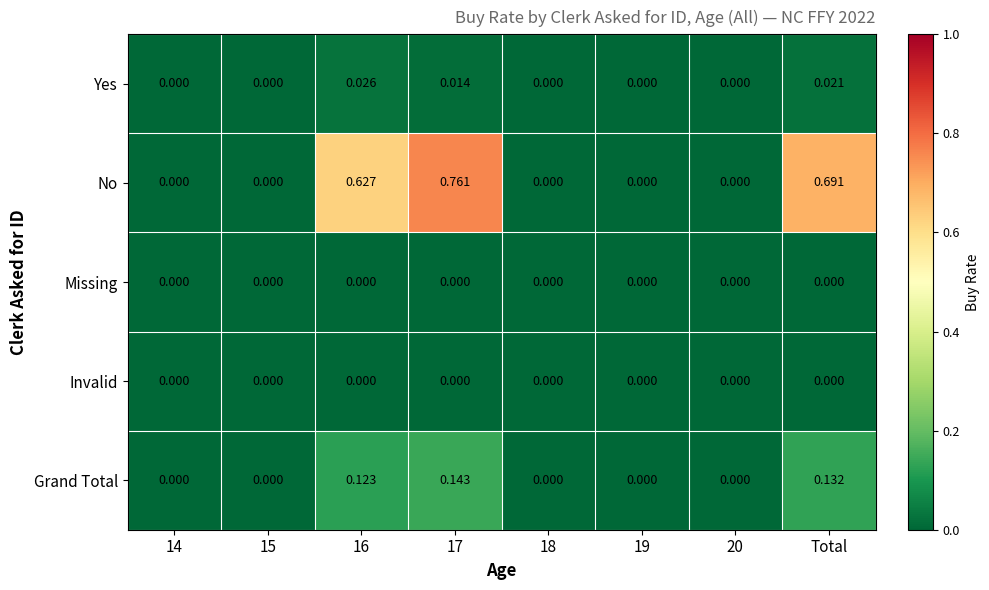

Which series has the largest range (max minus min)?

No